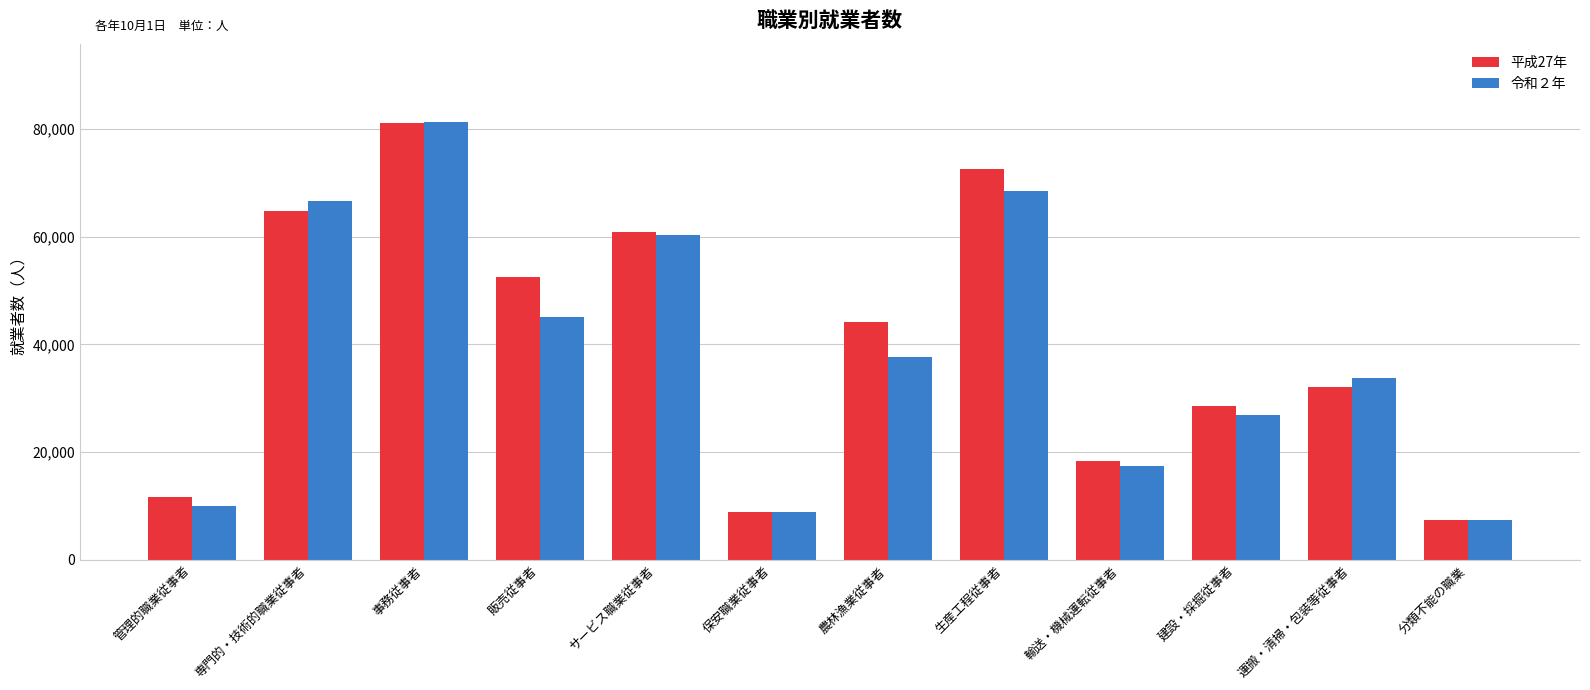

What is the label of the 10th bar from the left?

建設・採掘従事者